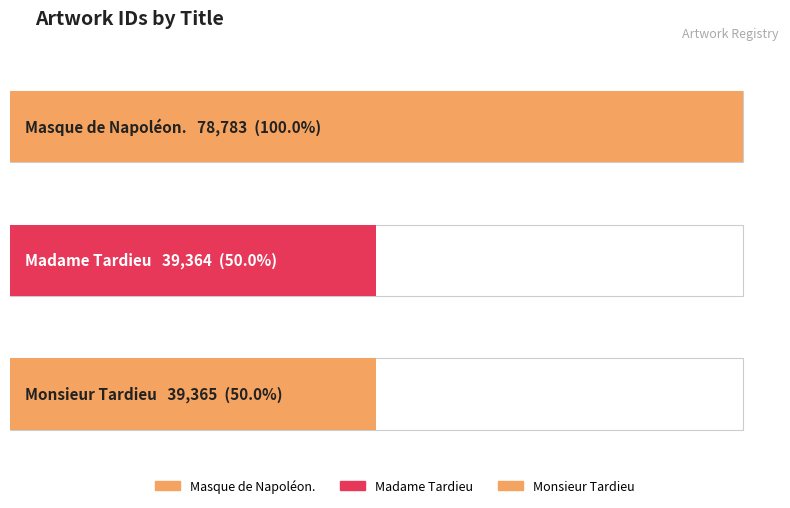

Are the bars horizontal?

Yes